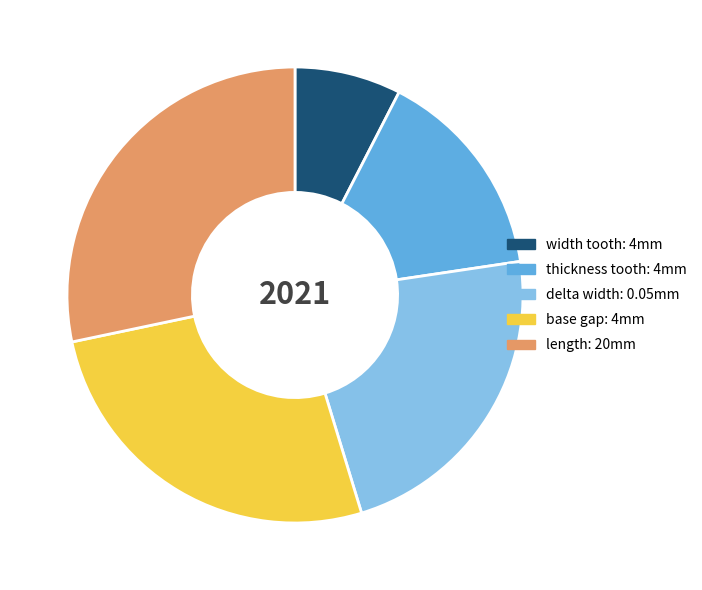

Which slice is the largest?

length: 20mm